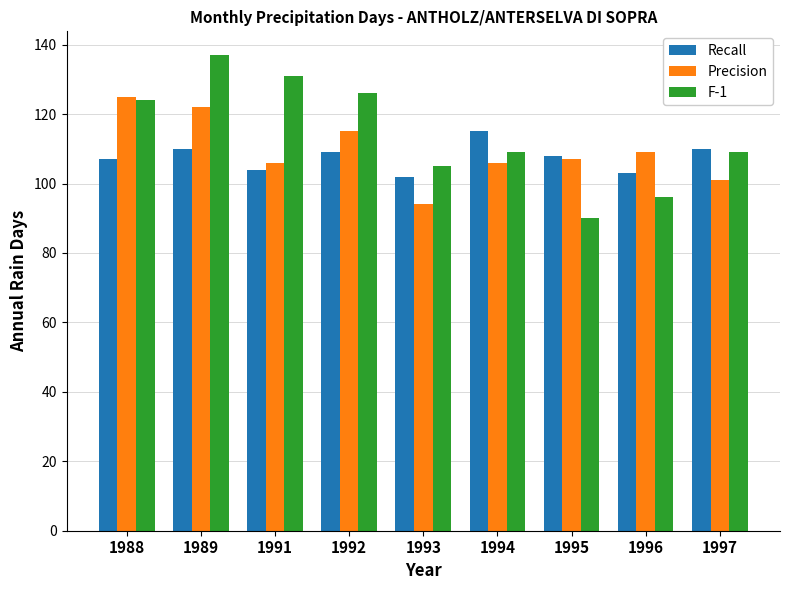

What is the difference between the F-1 values at 1991 and 1994?

22